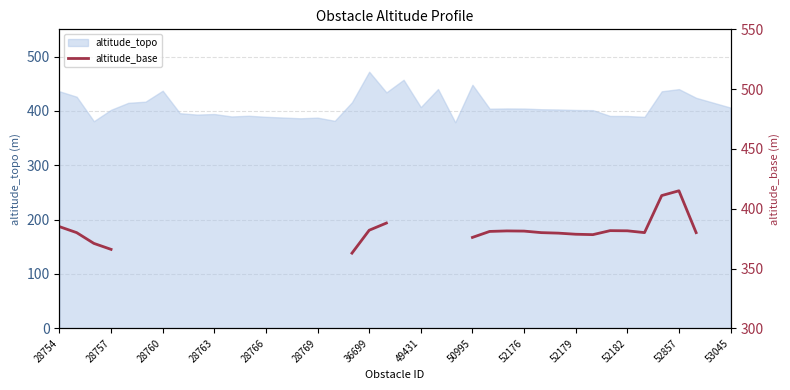

At which label does the data first exceed 380?

28754